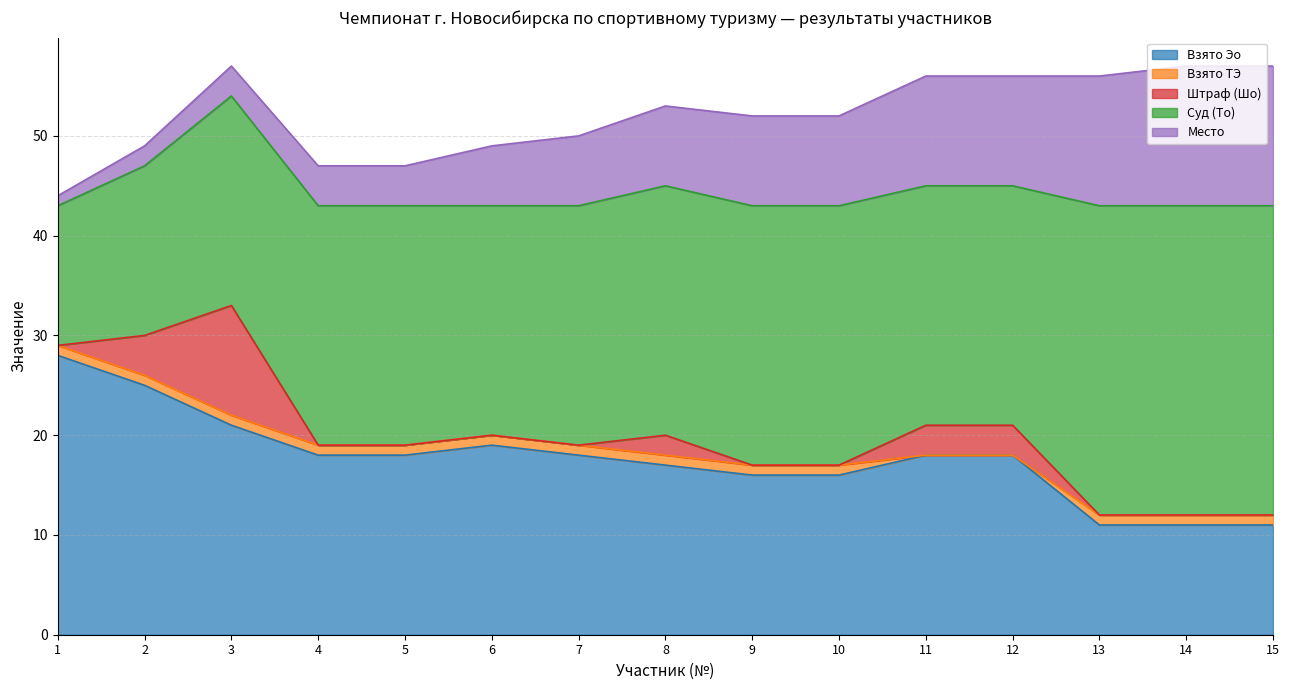

In Взято Эо, how many points are higher than both neighbors (excluding endpoints)?

1